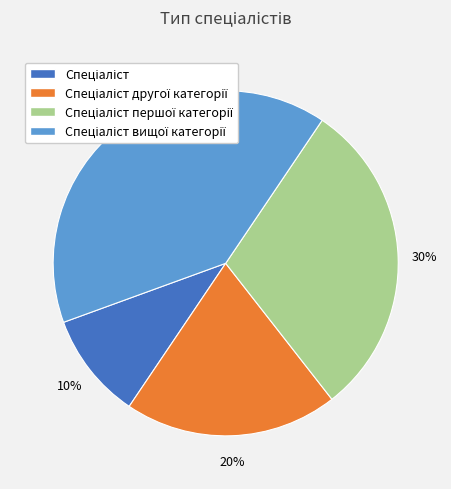

To the nearest percent, what is the difference between the largest and smallest slice percentages?

30%